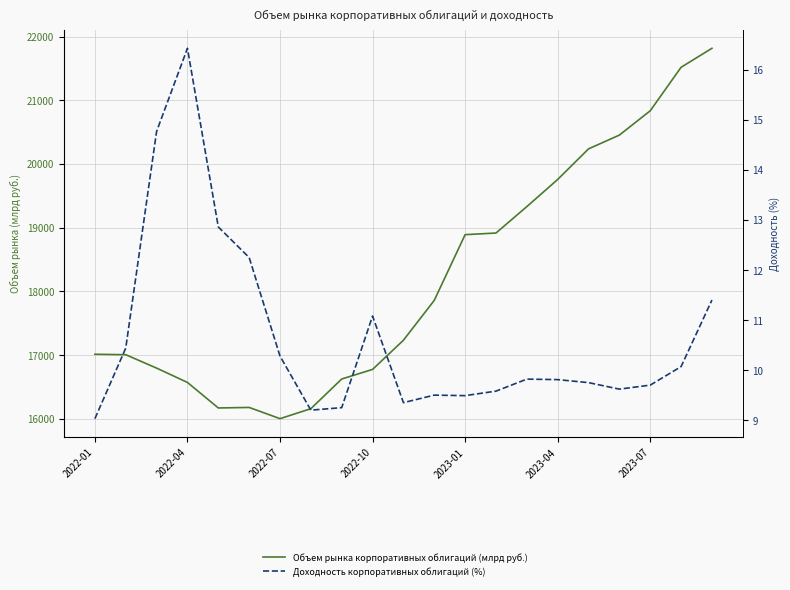

What are all the series names shown in the legend?

Объем рынка корпоративных облигаций (млрд руб.), Доходность корпоративных облигаций (%)